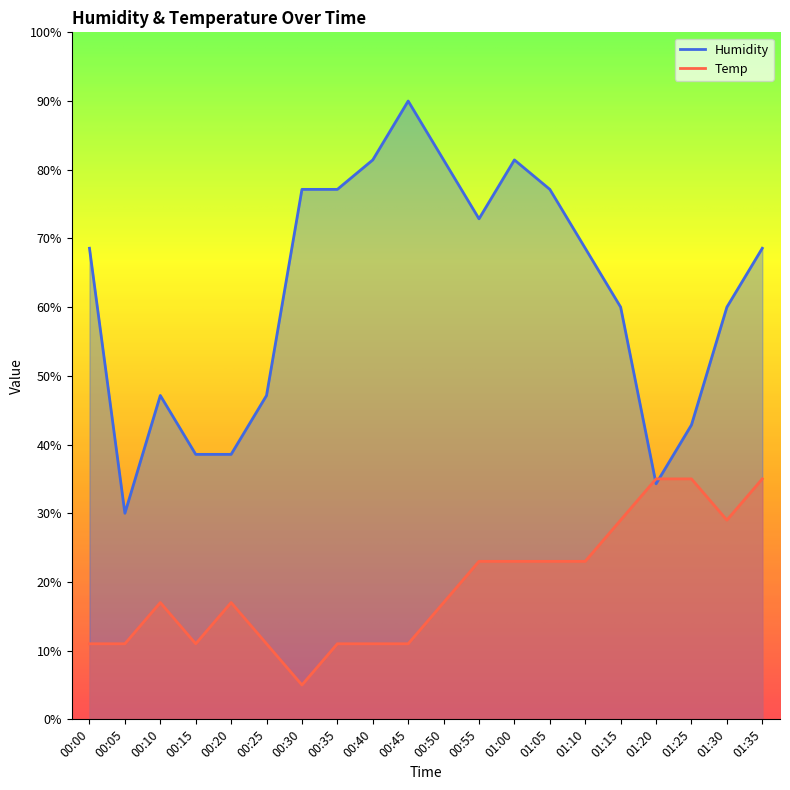

What is the difference between the Humidity values at 01:35 and 00:20?

30.0